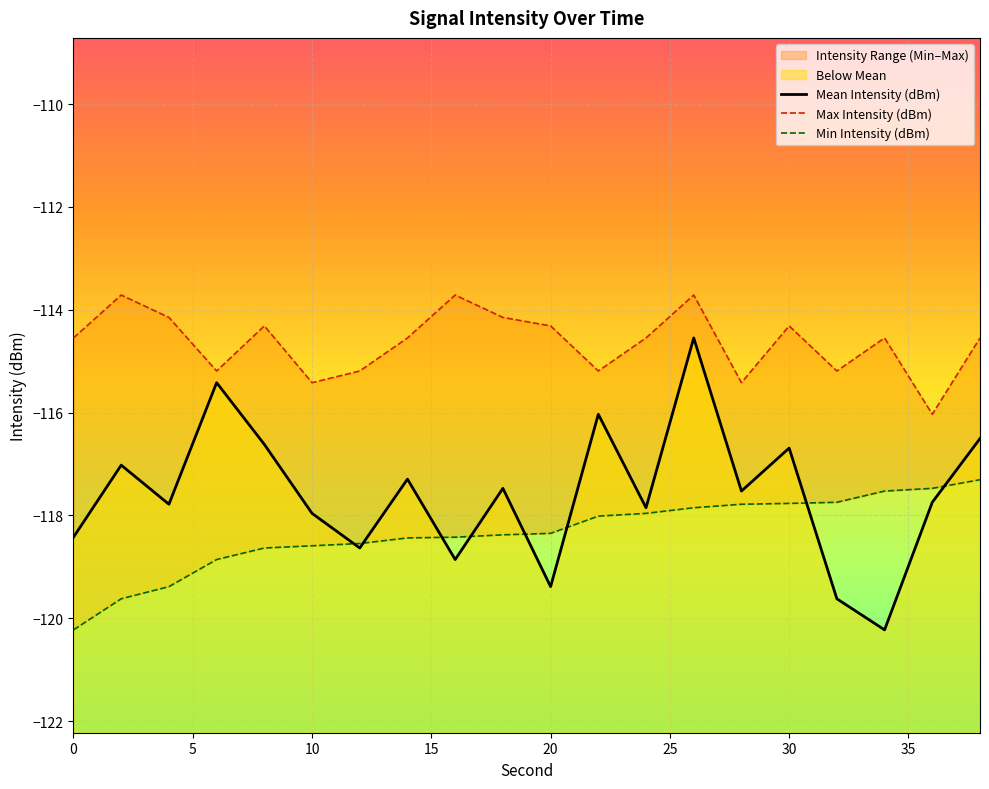

Which series has the widest spread of values?

Mean Intensity (dBm)